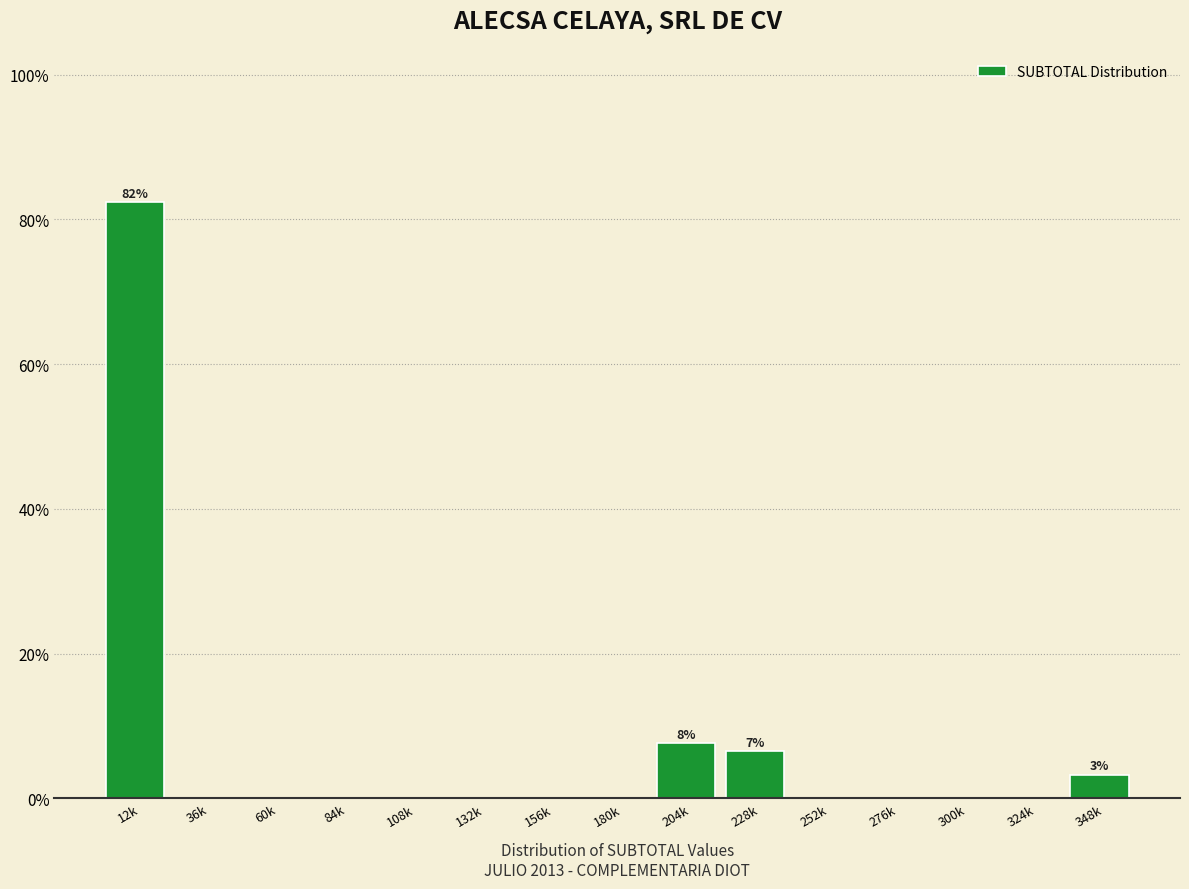

Reading left to right, what are all the values shown in this chart?

12k=82.4	36k=0.0	60k=0.0	84k=0.0	108k=0.0	132k=0.0	156k=0.0	180k=0.0	204k=7.7	228k=6.6	252k=0.0	276k=0.0	300k=0.0	324k=0.0	348k=3.3